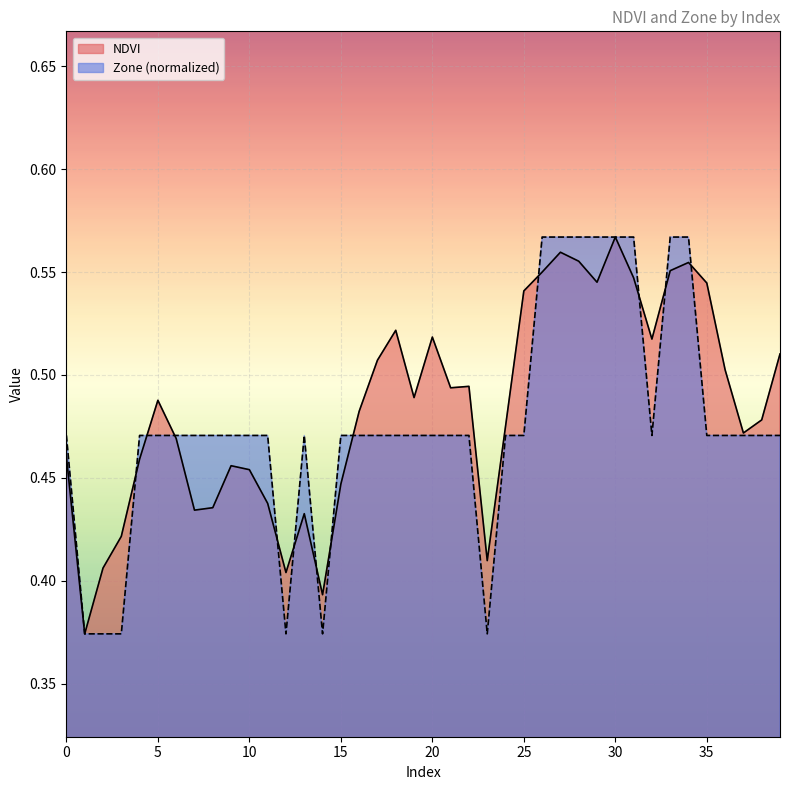

What is the value of the Zone point at the 7th from the left?

0.5